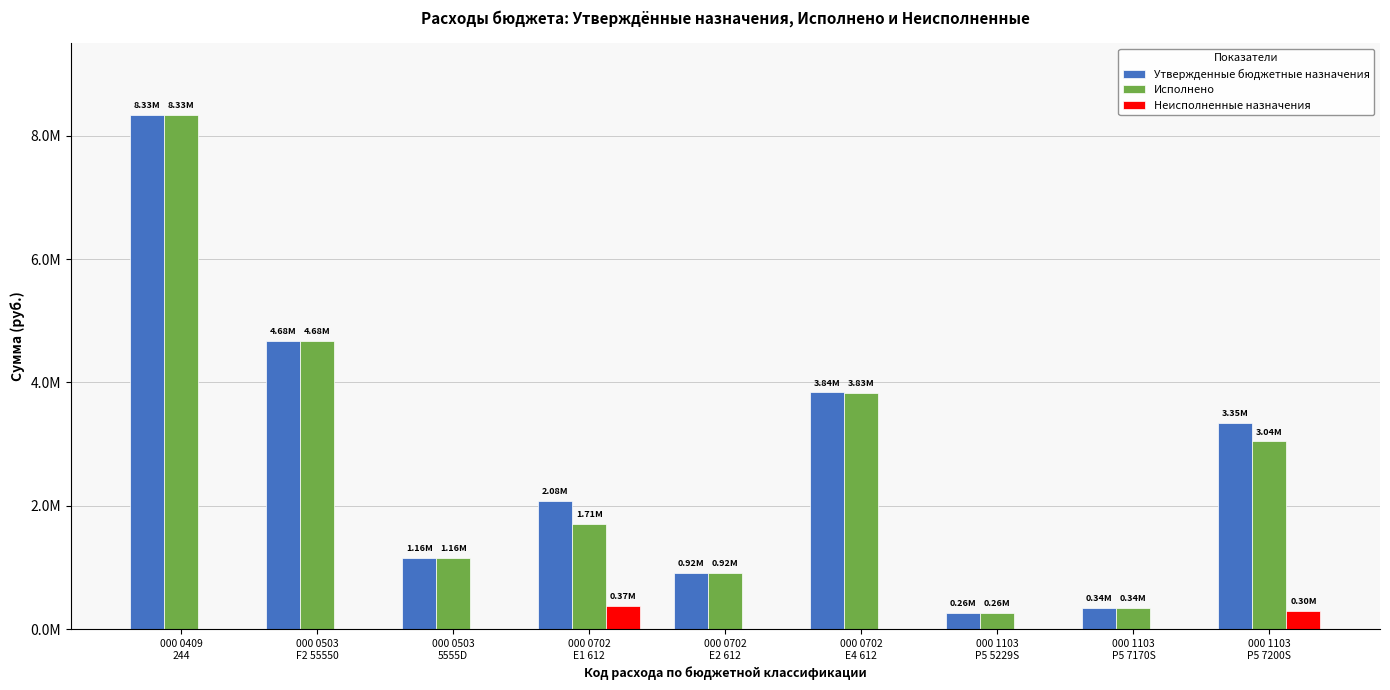

Is the value of Исполнено at 000 1103
P5 7170S greater than the value of Утвержденные бюджетные назначения at 000 0409
244?

No